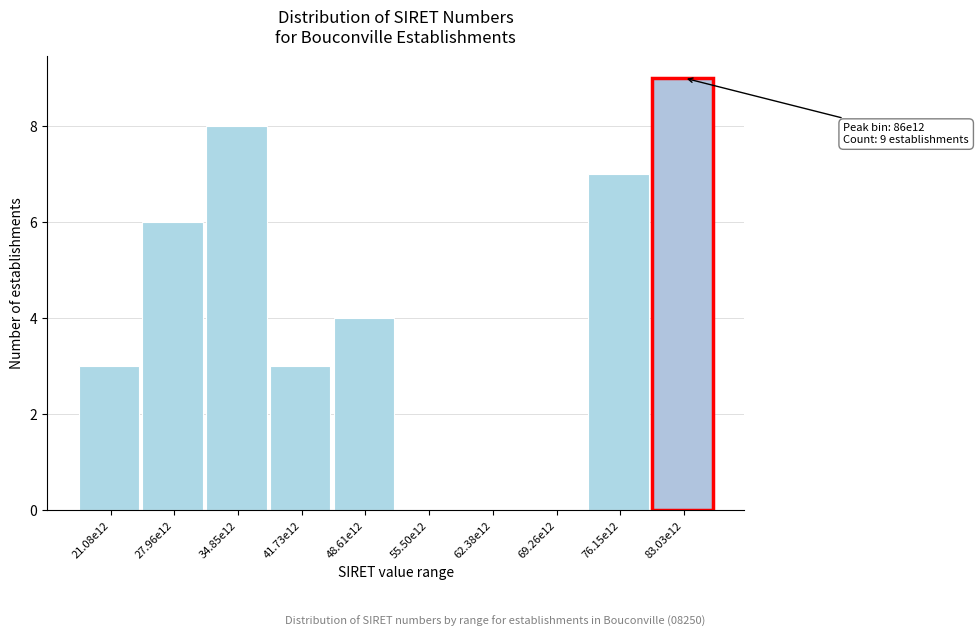

Reading left to right, transcribe all the data shown in this chart.

21.08e12=3	27.96e12=6	34.85e12=8	41.73e12=3	48.61e12=4	55.50e12=0	62.38e12=0	69.26e12=0	76.15e12=7	83.03e12=9